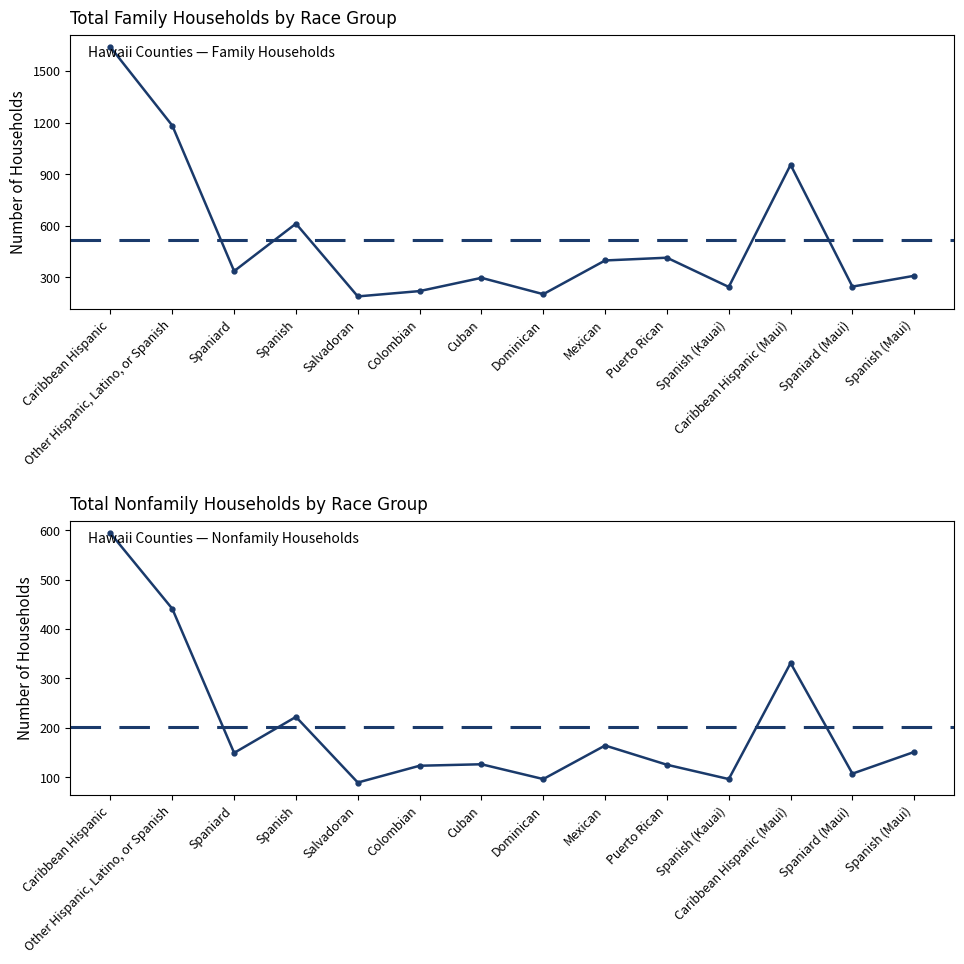

Is it true that Total Family Households equals 454 at Cuban?

False